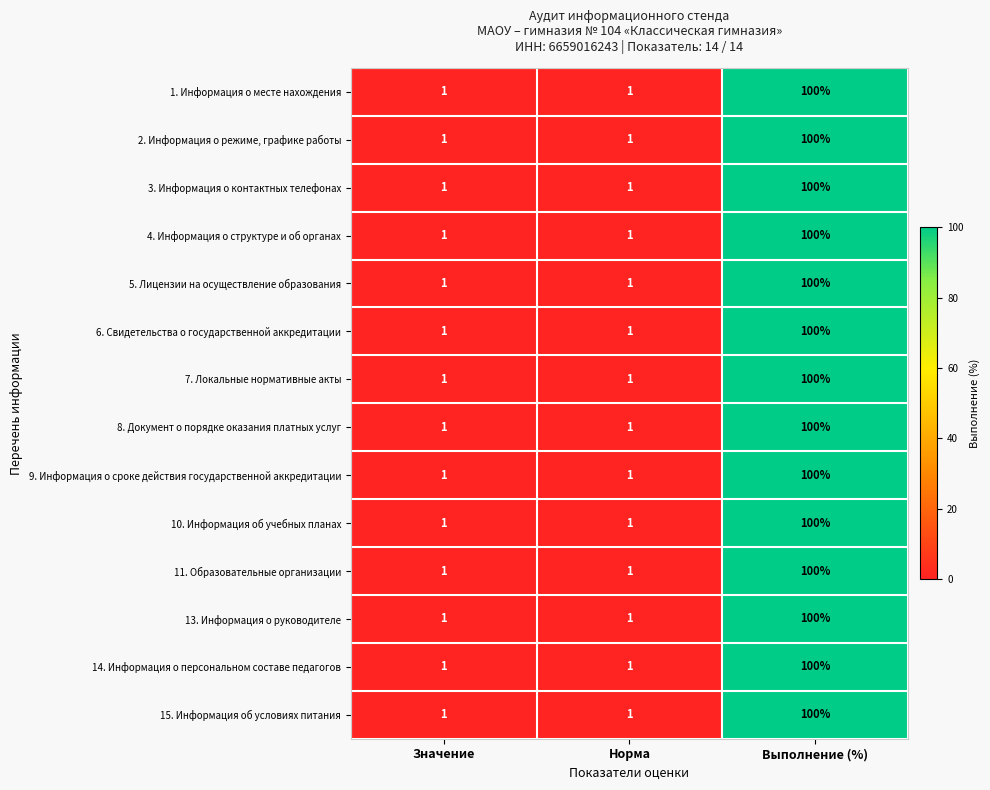

At which category is the sum across all series the highest?

Выполнение (%)